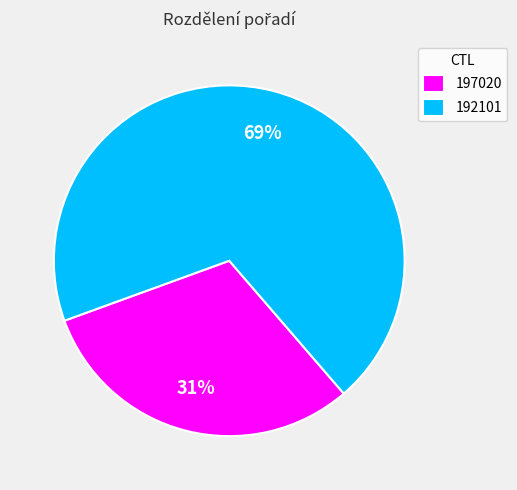

Which slice represents more than half of the pie?

192101